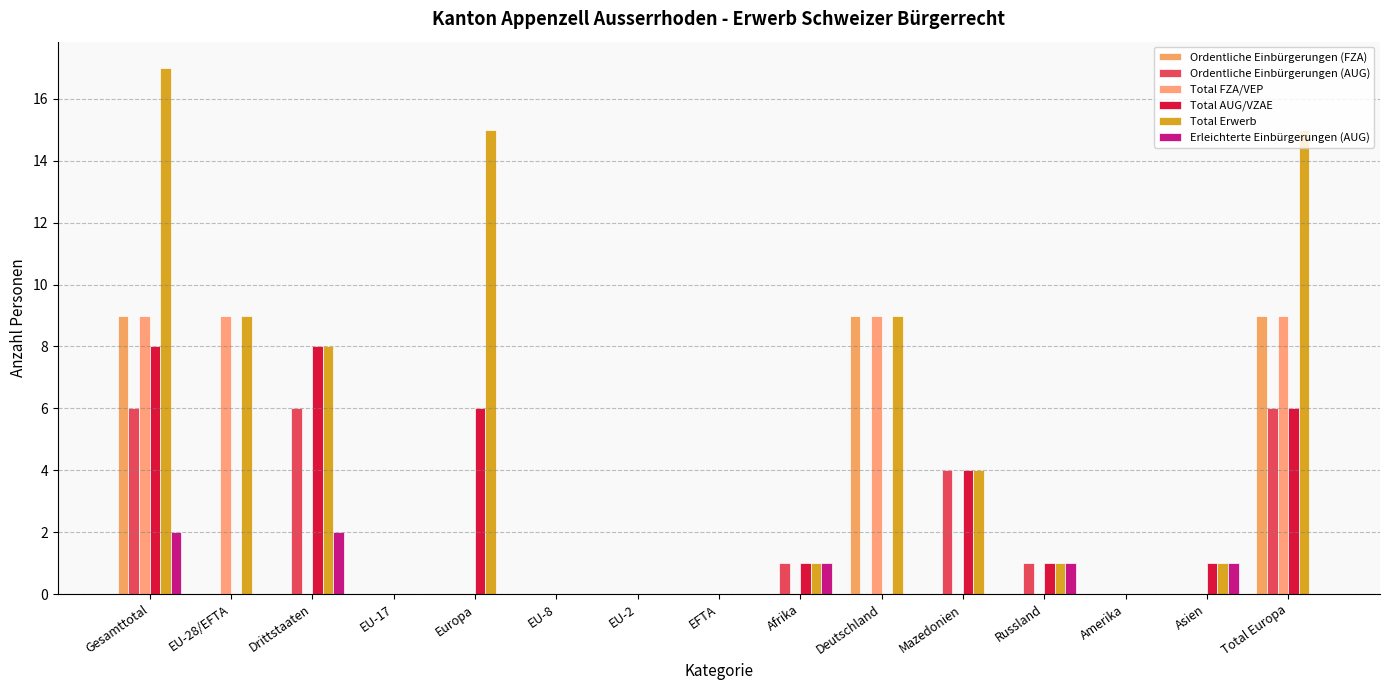

What is the difference between the maximum and minimum values in the Ordentliche Einbürgerungen (FZA) series?

9